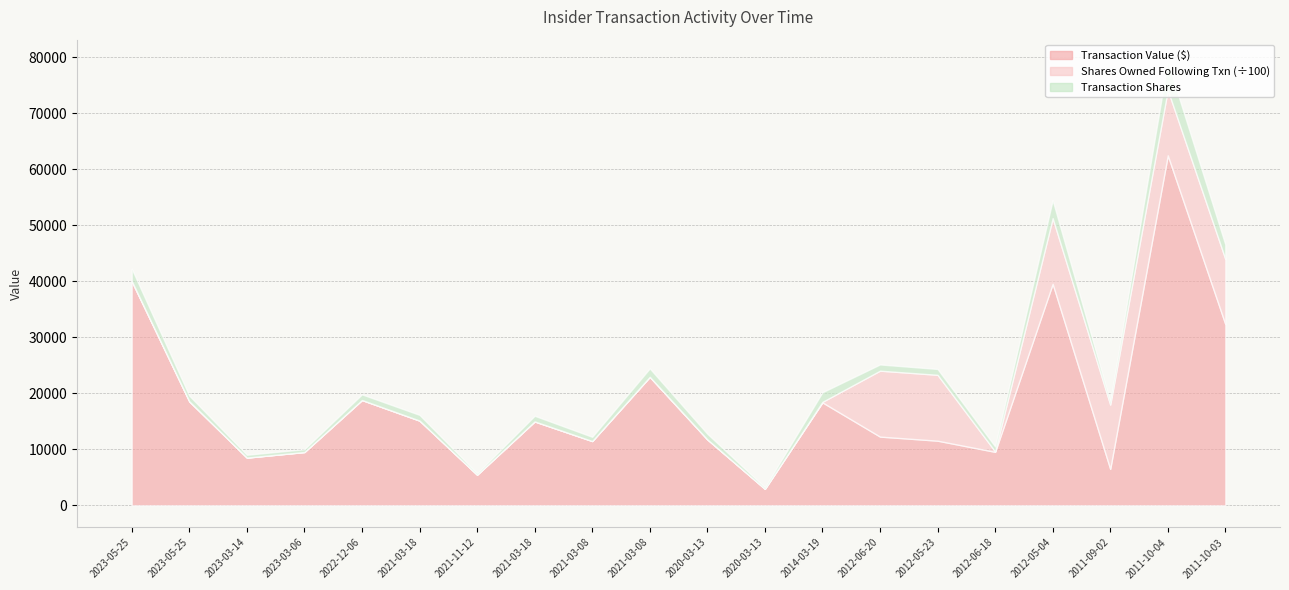

True or false: transactionValue and transactionShares cross at least once.

False